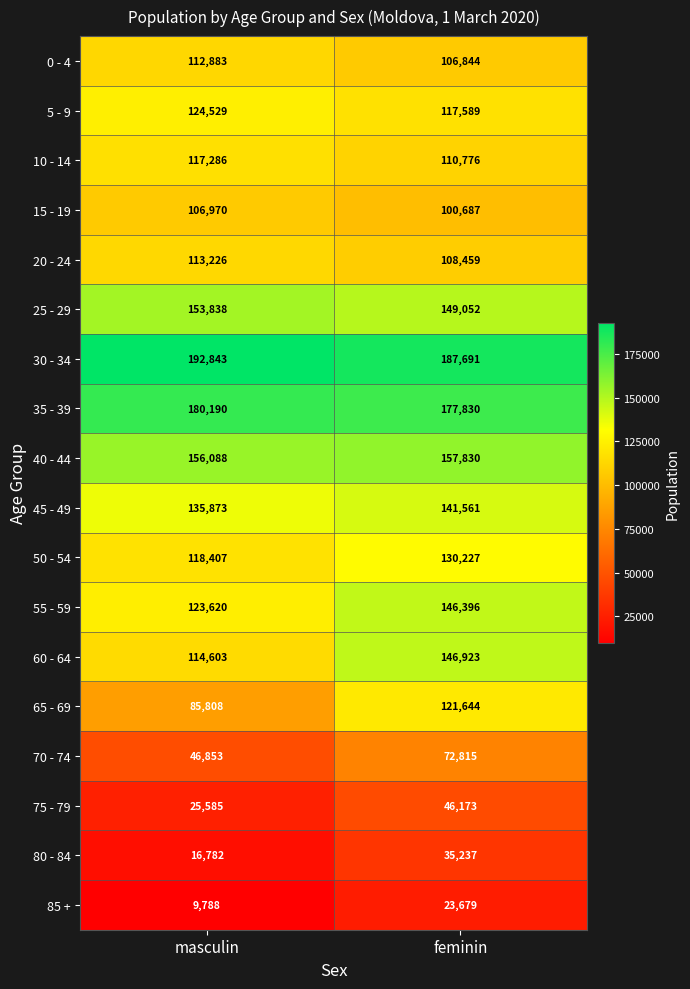

List the series in order of their peak value, lowest first.

85 +, 80 - 84, 75 - 79, 70 - 74, 15 - 19, 0 - 4, 20 - 24, 10 - 14, 65 - 69, 5 - 9, 50 - 54, 45 - 49, 55 - 59, 60 - 64, 25 - 29, 40 - 44, 35 - 39, 30 - 34